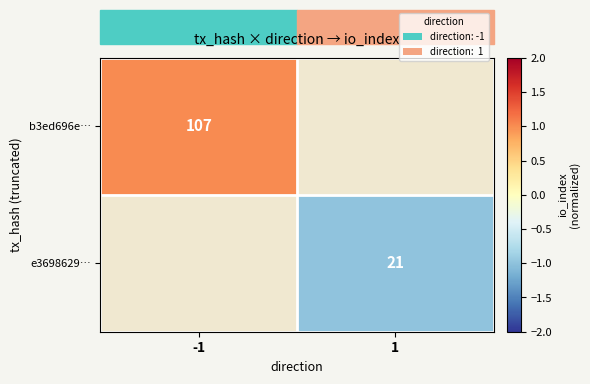

Is it true that e3698629… equals 6 at 1?

False